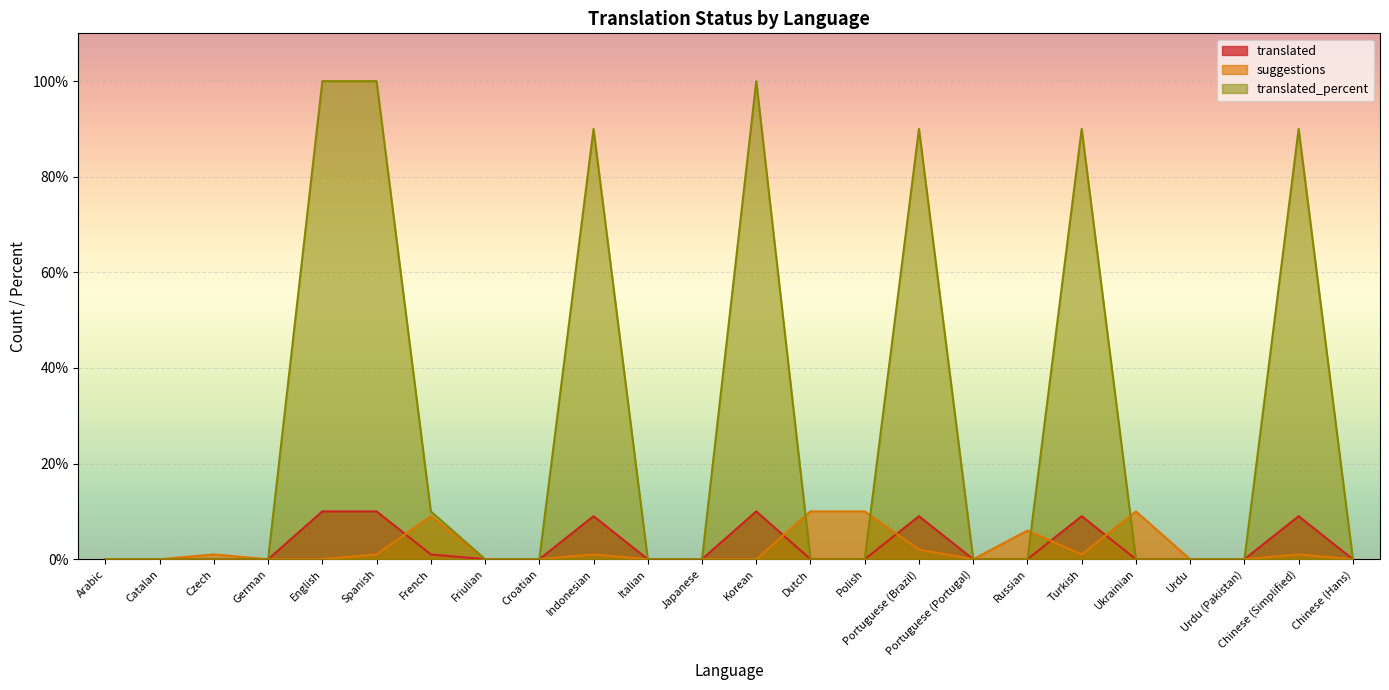

Reading left to right, what are all the values shown in this chart?

translated: Arabic=0	Catalan=0	Czech=0	German=0	English=10	Spanish=10	French=1	Friulian=0	Croatian=0	Indonesian=9	Italian=0	Japanese=0	Korean=10	Dutch=0	Polish=0	Portuguese (Brazil)=9	Portuguese (Portugal)=0	Russian=0	Turkish=9	Ukrainian=0	Urdu=0	Urdu (Pakistan)=0	Chinese (Simplified)=9	Chinese (Hans)=0
suggestions: Arabic=0	Catalan=0	Czech=1	German=0	English=0	Spanish=1	French=9	Friulian=0	Croatian=0	Indonesian=1	Italian=0	Japanese=0	Korean=0	Dutch=10	Polish=10	Portuguese (Brazil)=2	Portuguese (Portugal)=0	Russian=6	Turkish=1	Ukrainian=10	Urdu=0	Urdu (Pakistan)=0	Chinese (Simplified)=1	Chinese (Hans)=0
translated_percent: Arabic=0	Catalan=0	Czech=0	German=0	English=100	Spanish=100	French=10	Friulian=0	Croatian=0	Indonesian=90	Italian=0	Japanese=0	Korean=100	Dutch=0	Polish=0	Portuguese (Brazil)=90	Portuguese (Portugal)=0	Russian=0	Turkish=90	Ukrainian=0	Urdu=0	Urdu (Pakistan)=0	Chinese (Simplified)=90	Chinese (Hans)=0